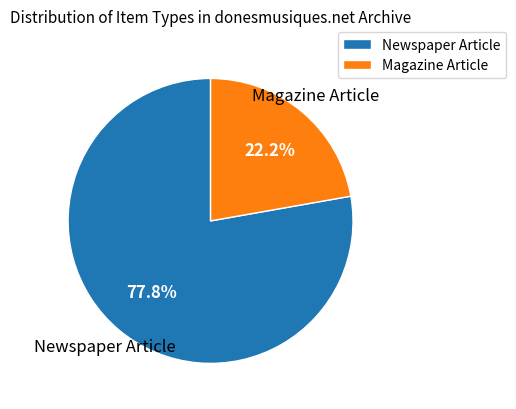

The Newspaper Article slice represents 78% of the pie. True or false?

True